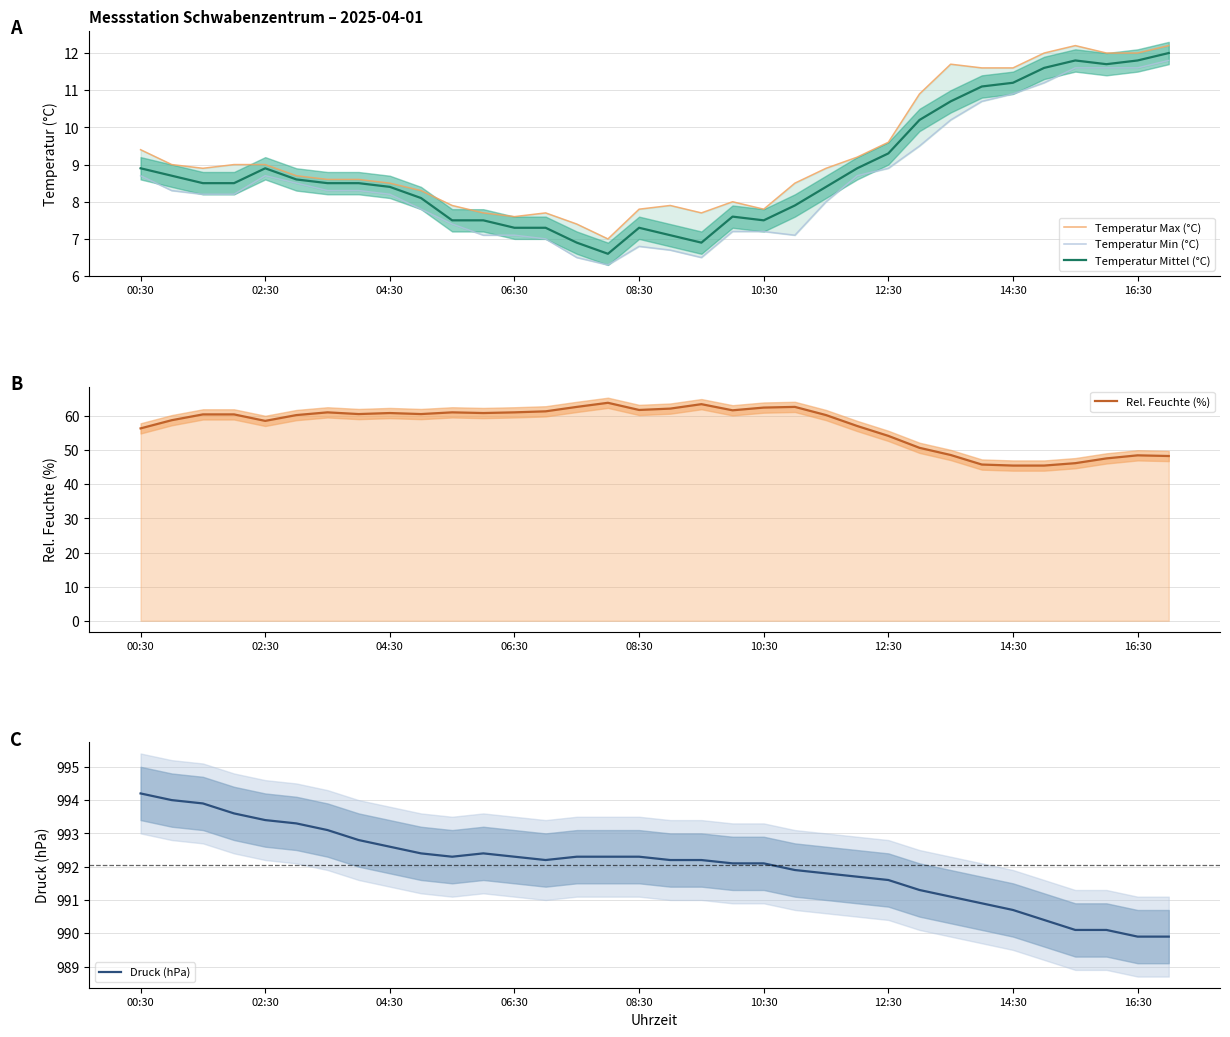

At how many categories does at least one series exceed 841?

34